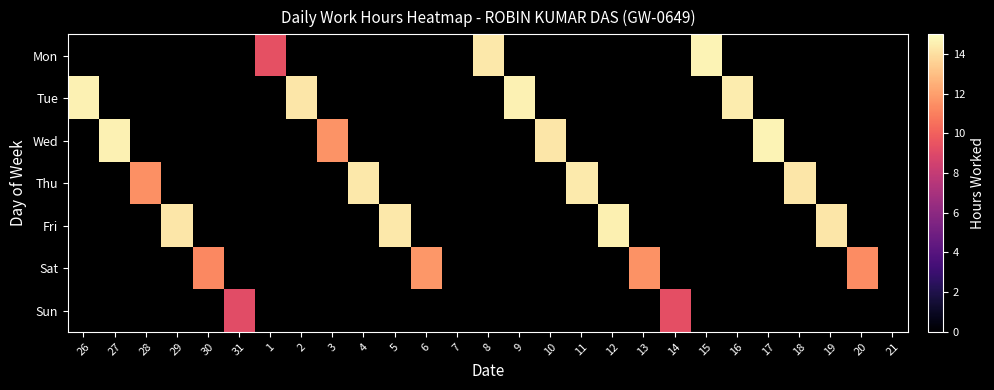

List the labels in order of Sun value, smallest first.

26, 27, 28, 29, 30, 31, 1, 2, 3, 4, 5, 6, 7, 8, 9, 10, 11, 12, 13, 14, 15, 16, 17, 18, 19, 20, 21